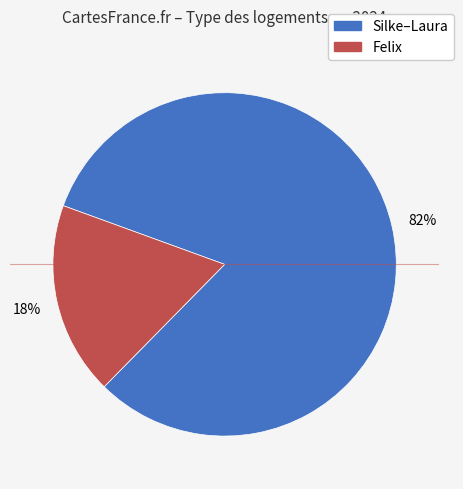

Is there a majority slice in this chart?

Yes